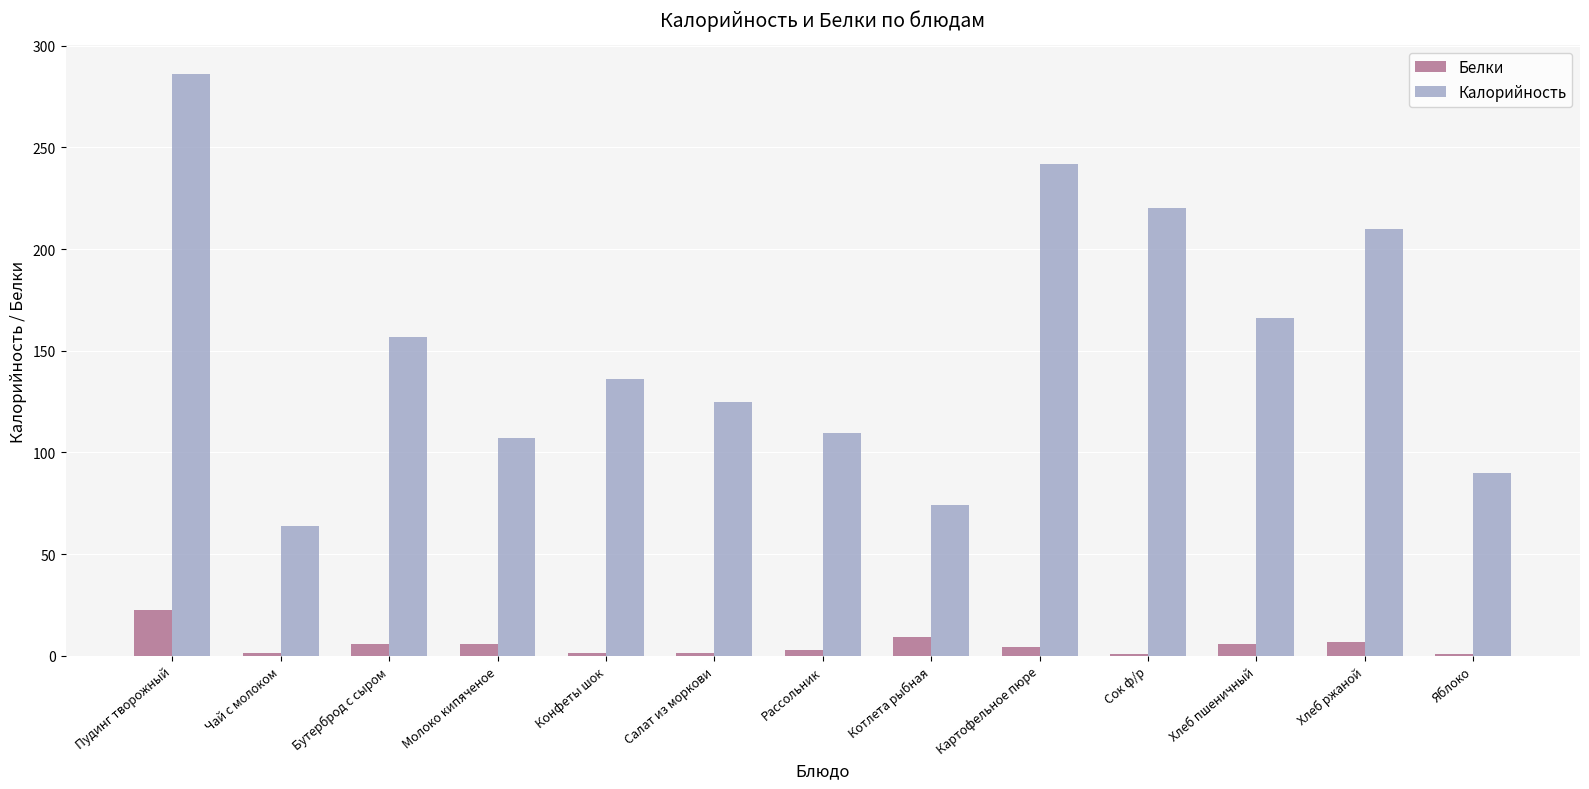

What is the maximum value for Калорийность?

286.0